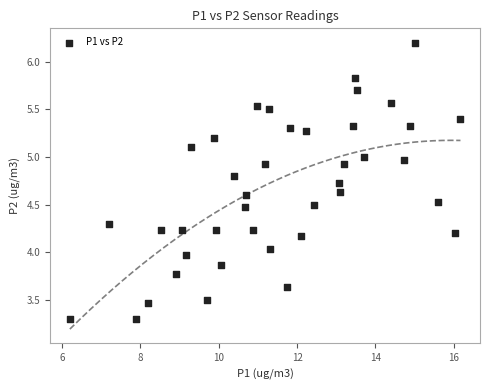

What is the range of X values (max minus min)?

10.0